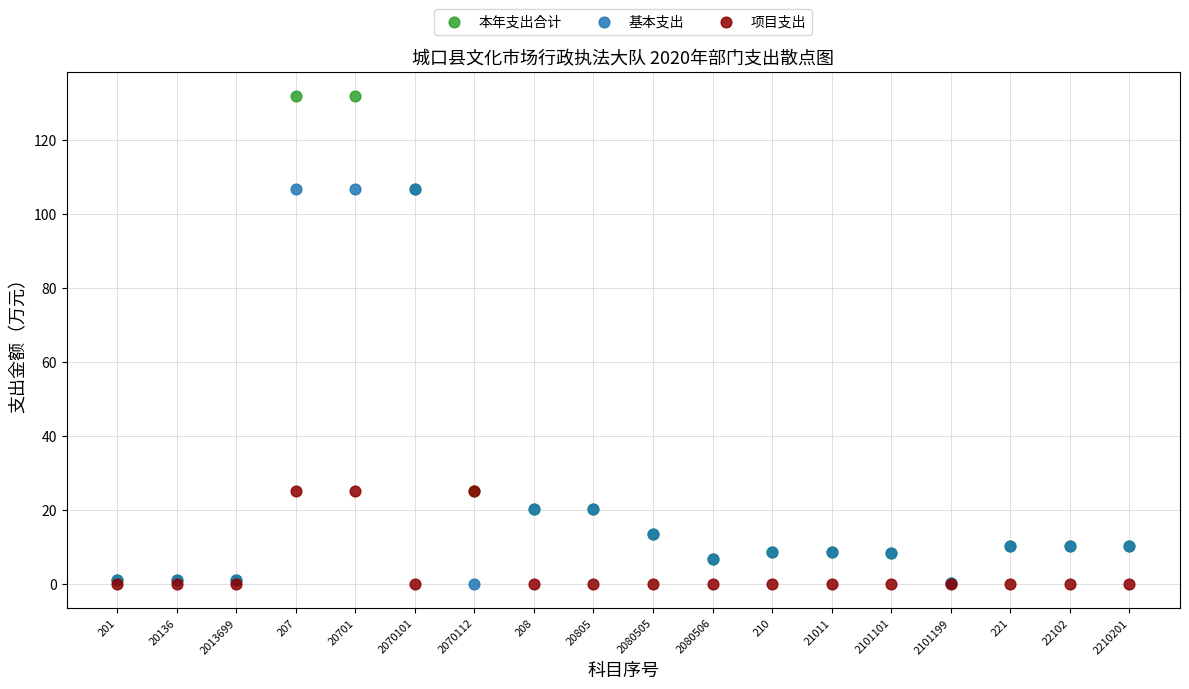

What are all the series names shown in the legend?

本年支出合计, 基本支出, 项目支出